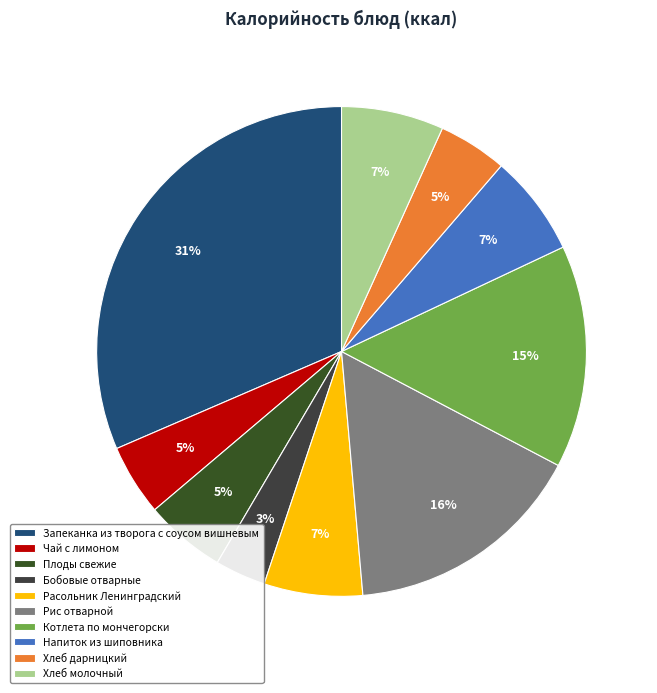

To the nearest percent, what is the combined percentage of Запеканка из творога с соусом вишневым and Рис отварной?

47%